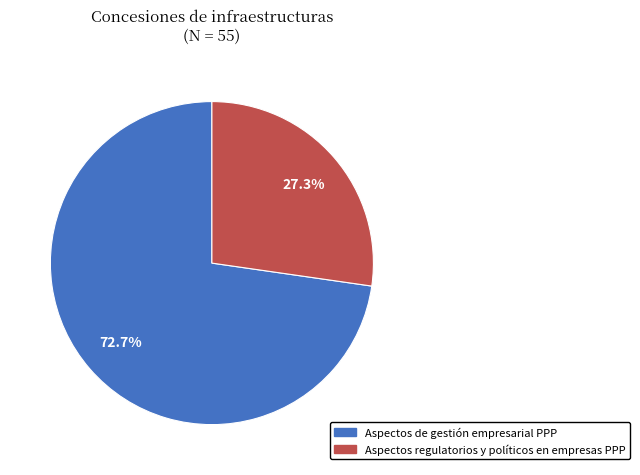

To the nearest percent, what is the average slice percentage?

50%